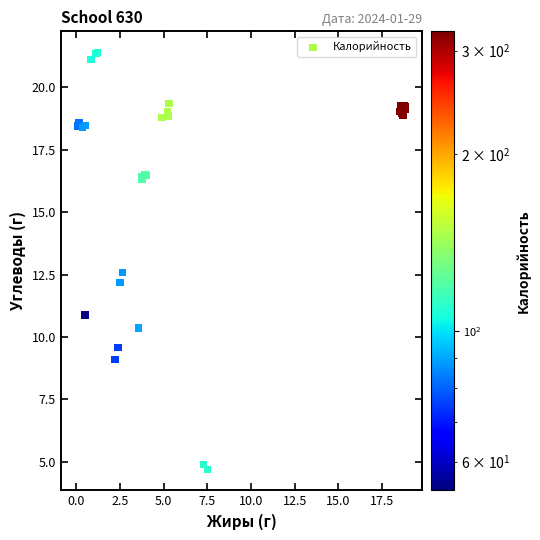

What Y value in the scatter plot is closest to 13?

12.6